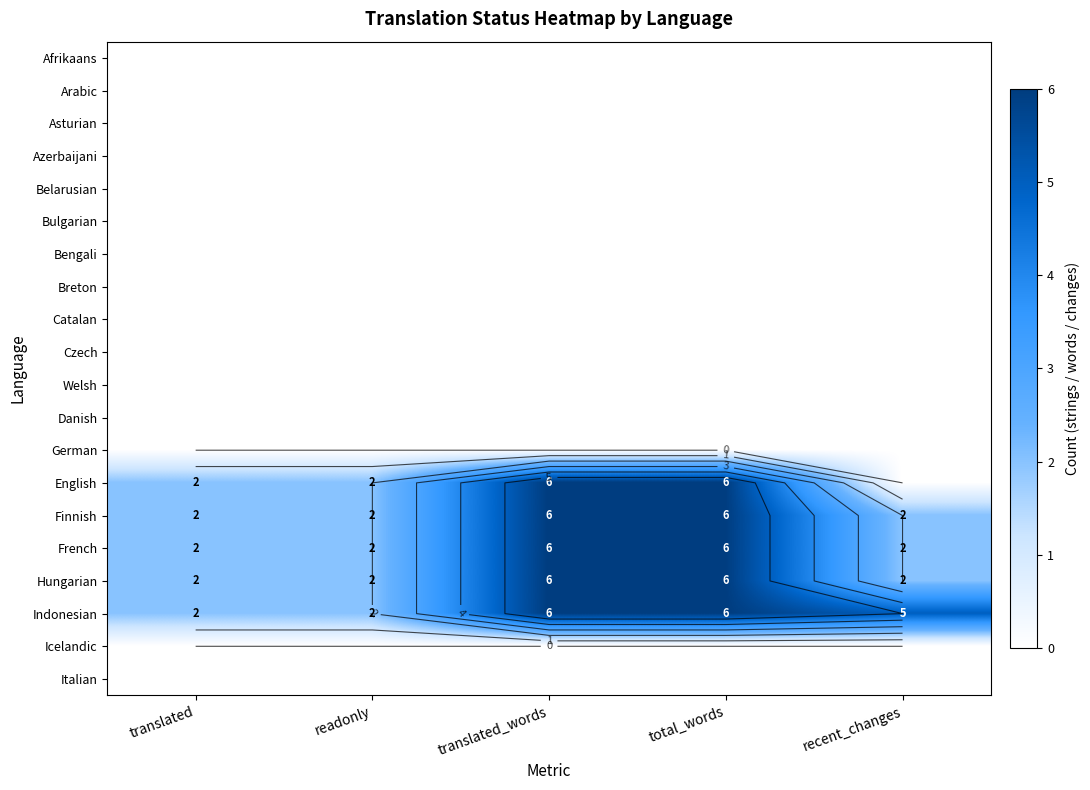

Rank the categories by English value from highest to lowest.

translated_words, total_words, translated, readonly, recent_changes